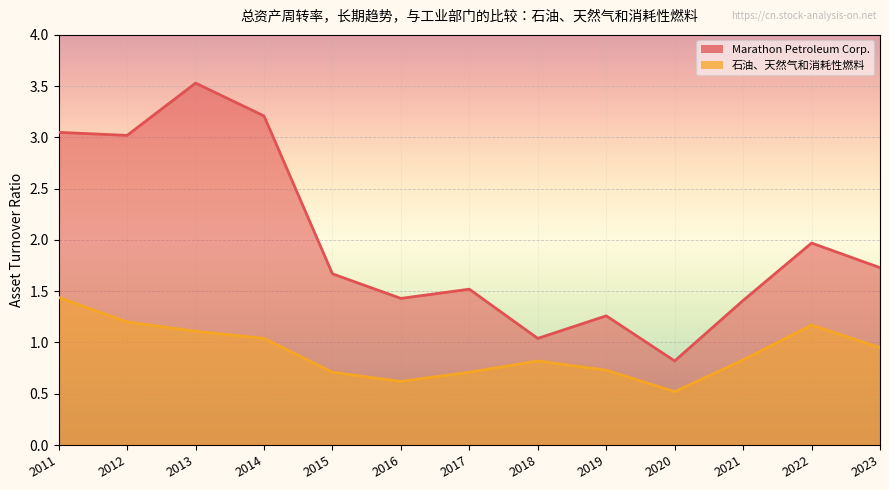

True or false: Marathon Petroleum Corp. has a value of 0.8 at 2020.

True